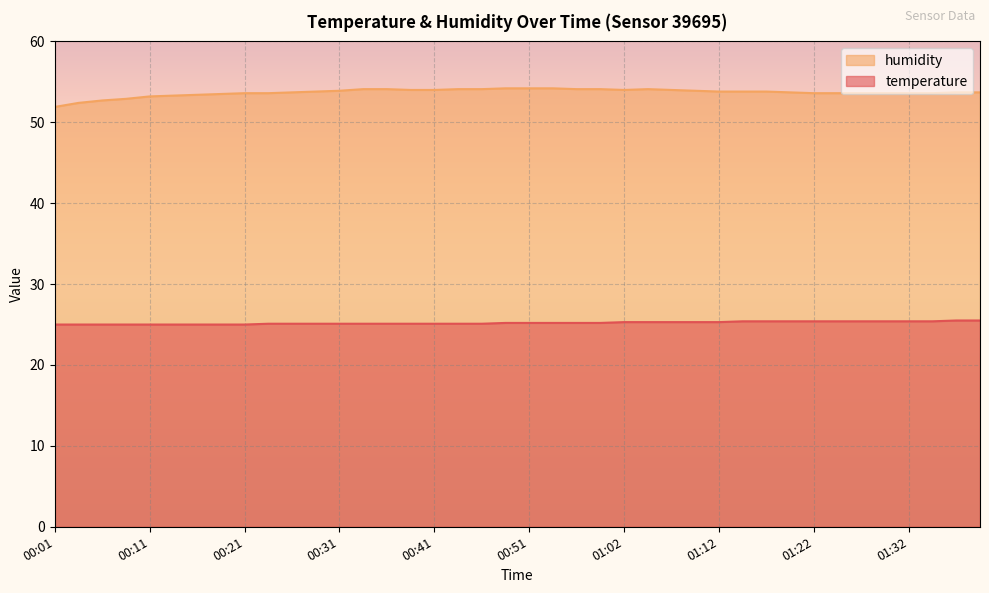

What is the lowest value of the humidity series?

51.9